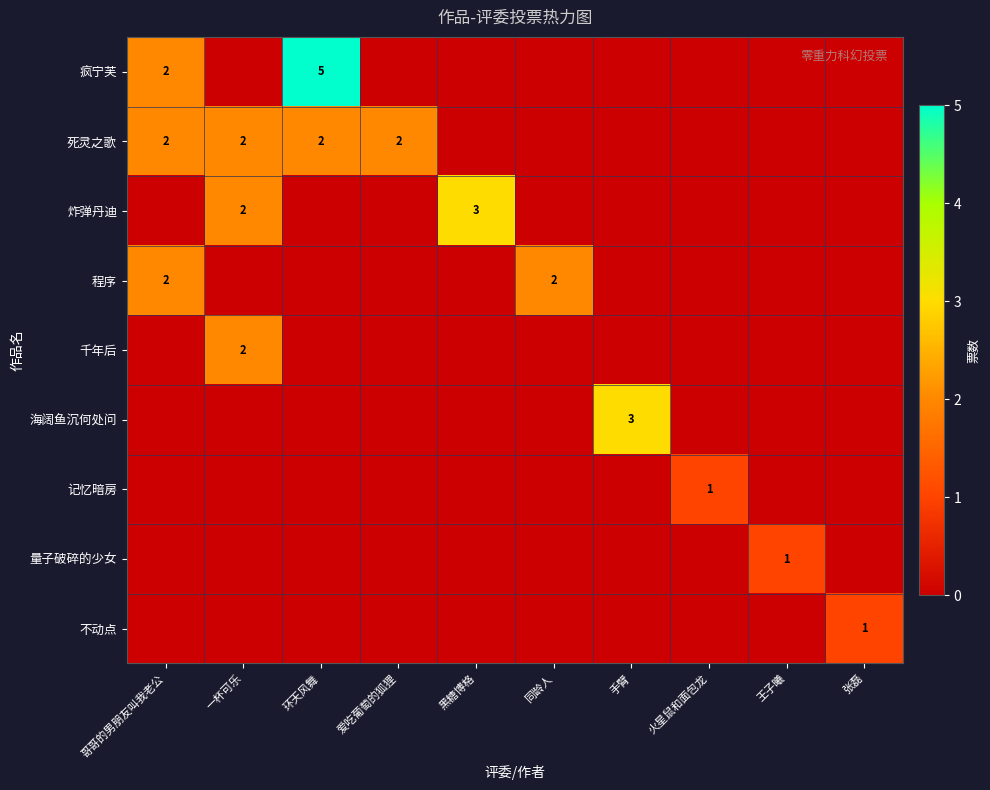

How many categories are shown in the chart?

10